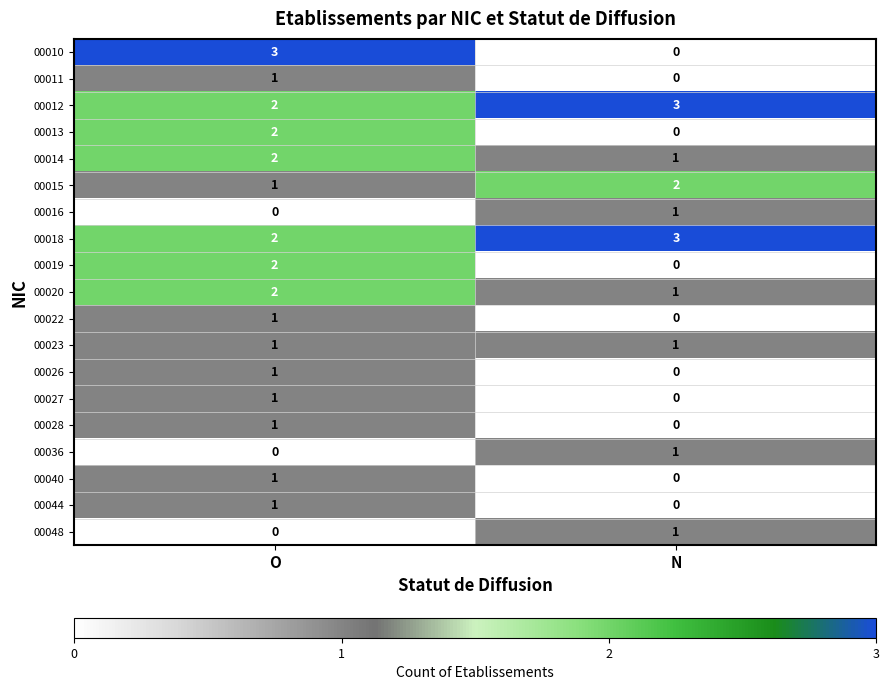

List the labels in order of 00010 value, largest first.

O, N